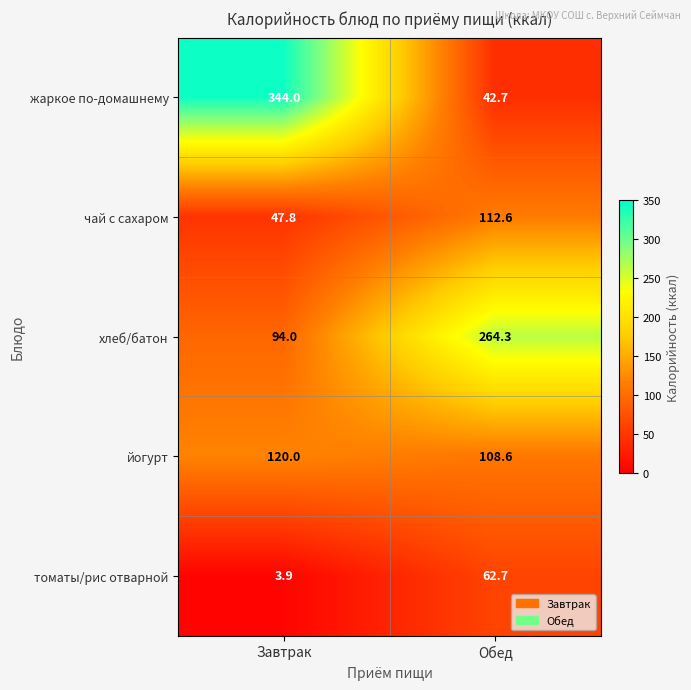

Which series changed the most between Завтрак and Обед?

жаркое по-домашнему